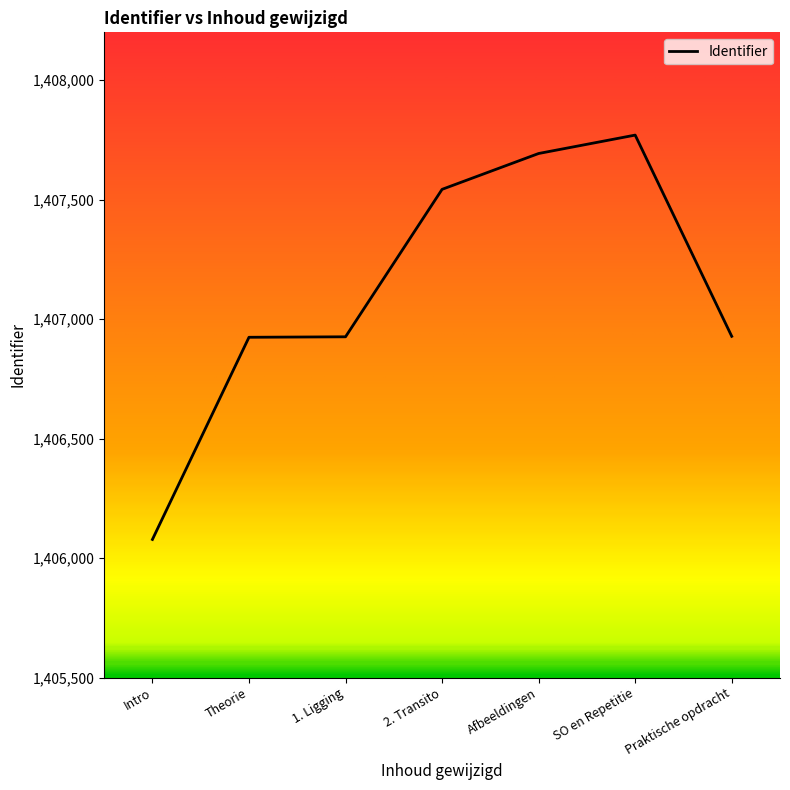

Which category has the lowest value across all series?

Intro